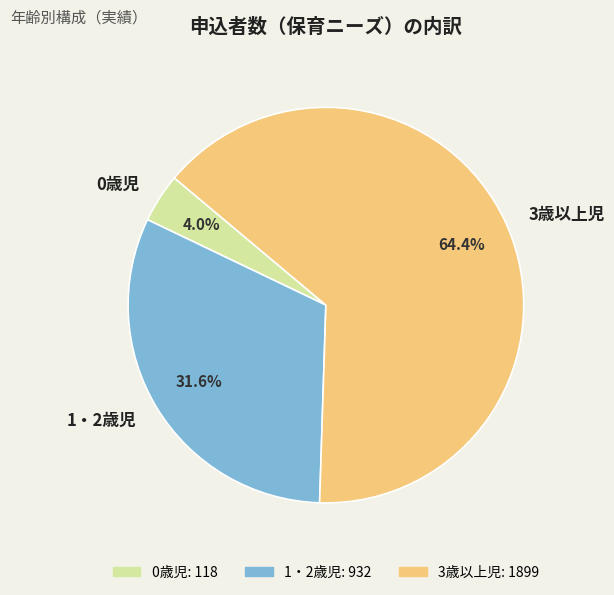

What percentage is the 3歳以上児 slice, to the nearest percent?

64%